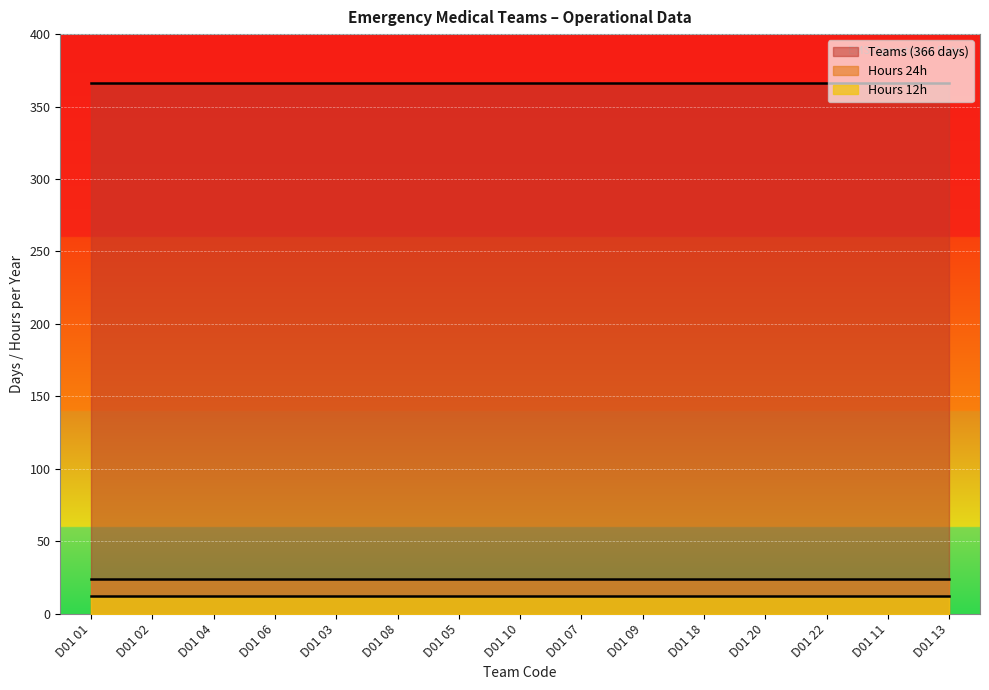

What position from the left is D01 05?

7